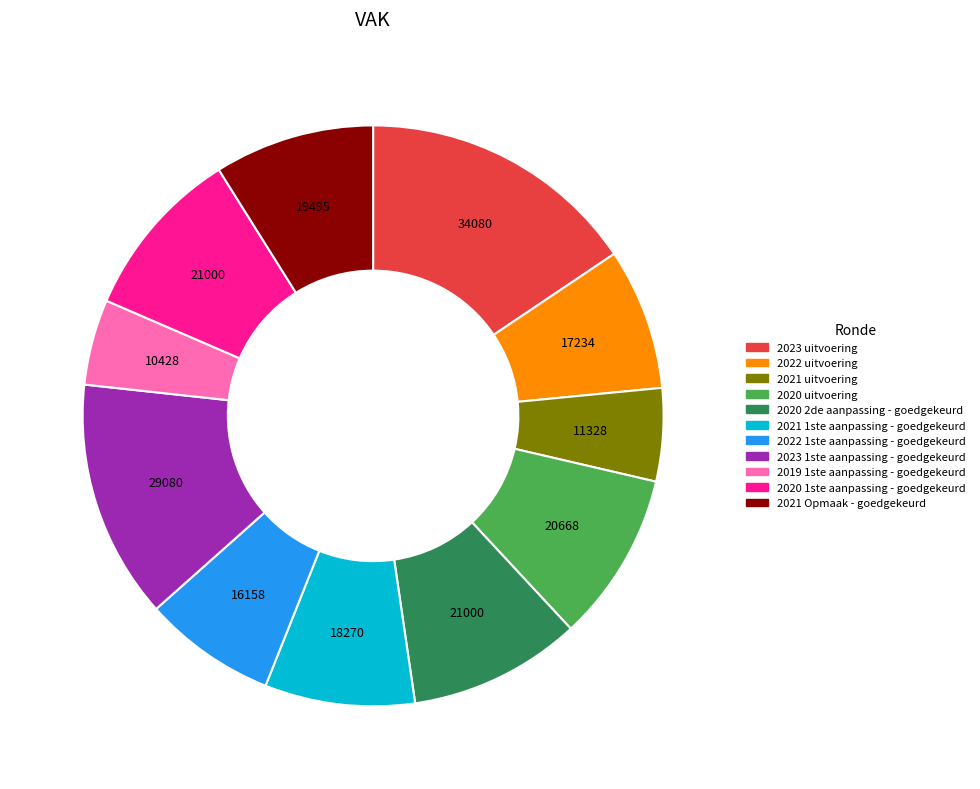

How many slices are in this pie chart?

11